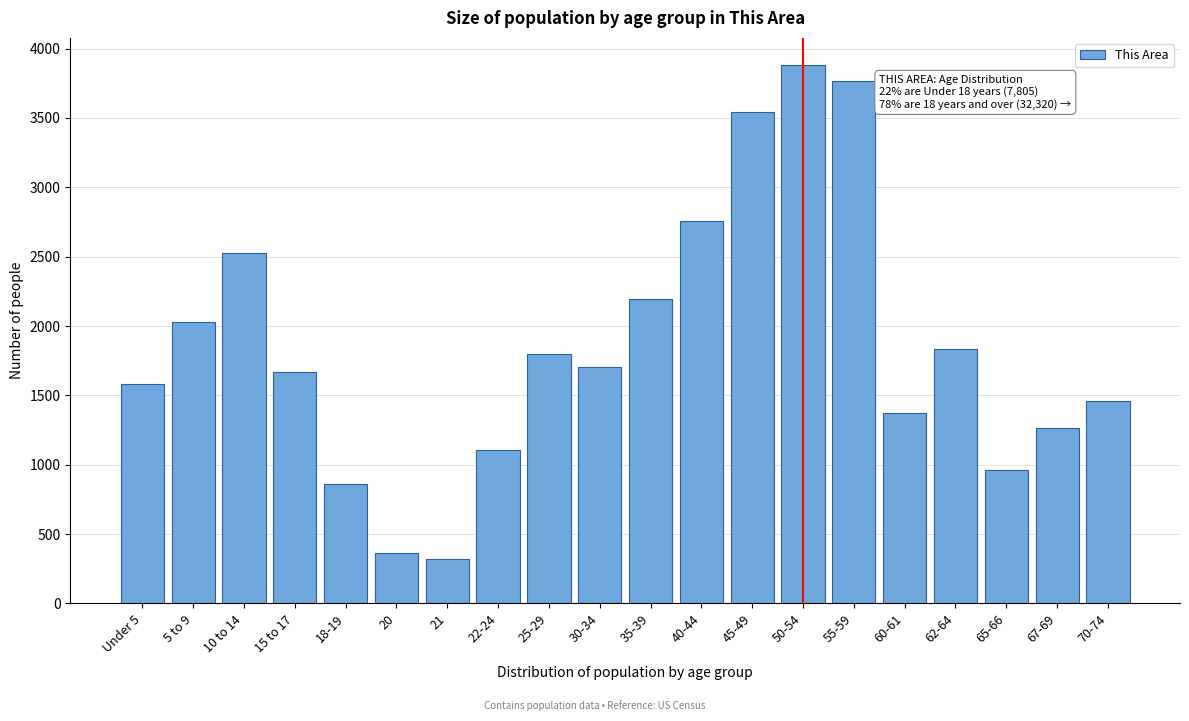

Reading left to right, extract all data points from this chart.

Under 5=1581	5 to 9=2028	10 to 14=2525	15 to 17=1671	18-19=860	20=366	21=317	22-24=1109	25-29=1801	30-34=1704	35-39=2193	40-44=2758	45-49=3546	50-54=3883	55-59=3765	60-61=1376	62-64=1837	65-66=960	67-69=1262	70-74=1458